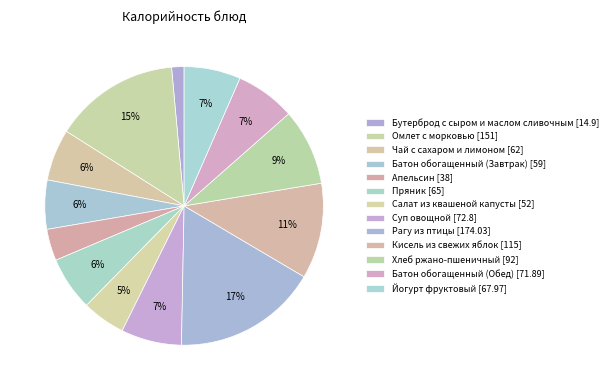

To the nearest percent, what percentage of the pie is Рагу из птицы?

17%